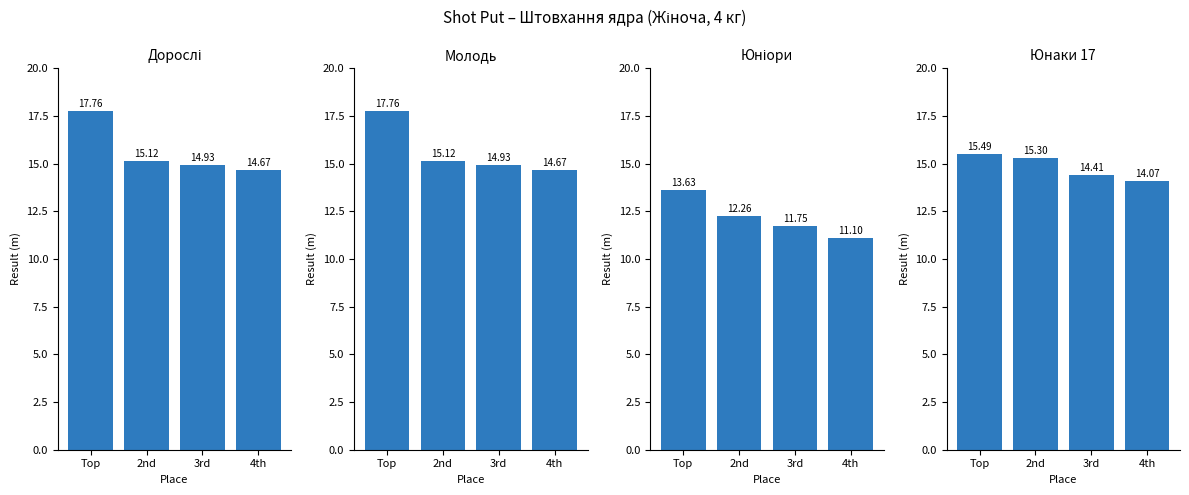

How many data points in Дорослі are less than 15?

2